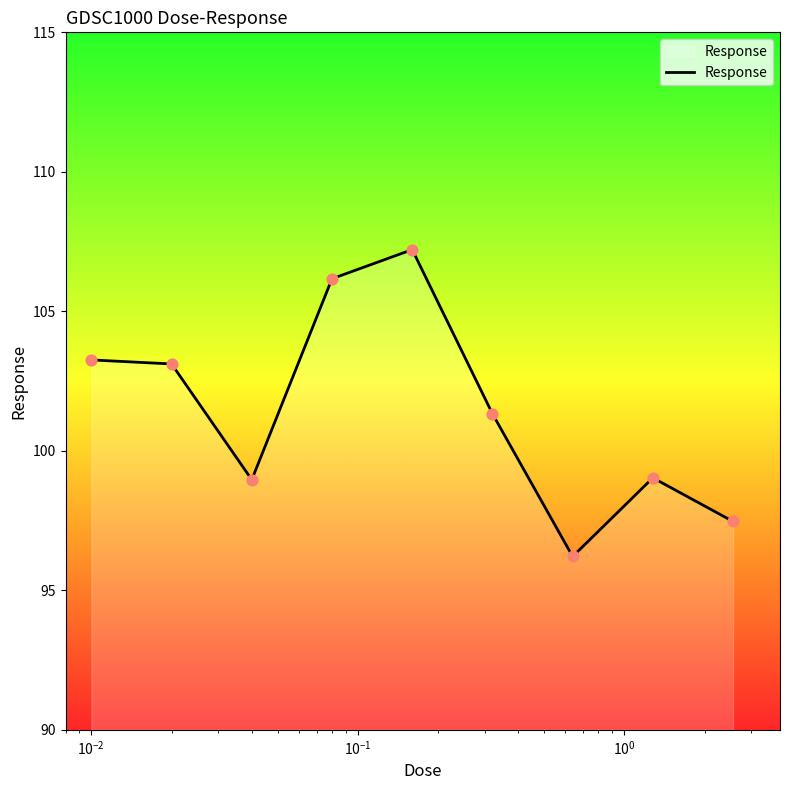

What is the greatest value displayed?

107.2